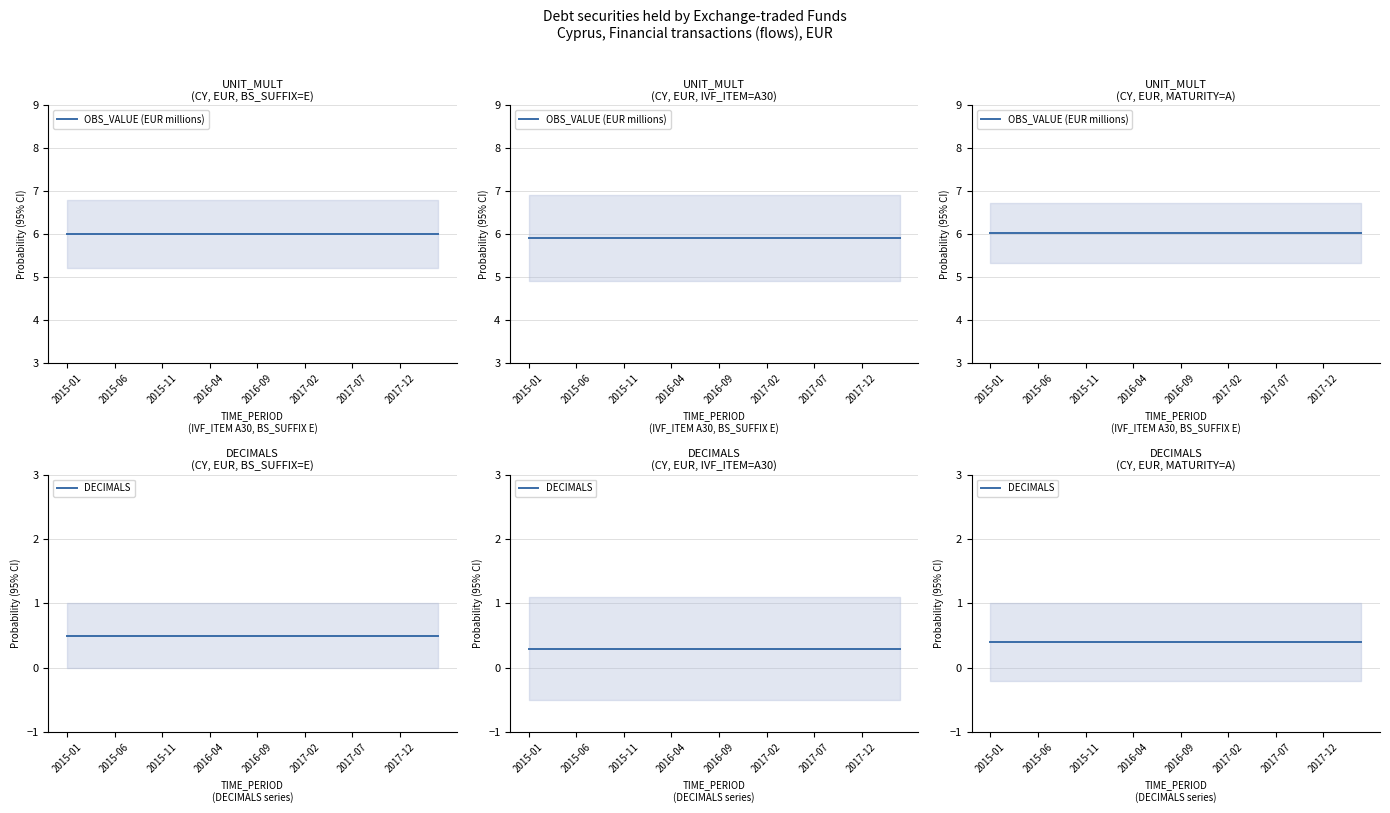

The value of DECIMALS at 2016-04 is 0.7. True or false?

False